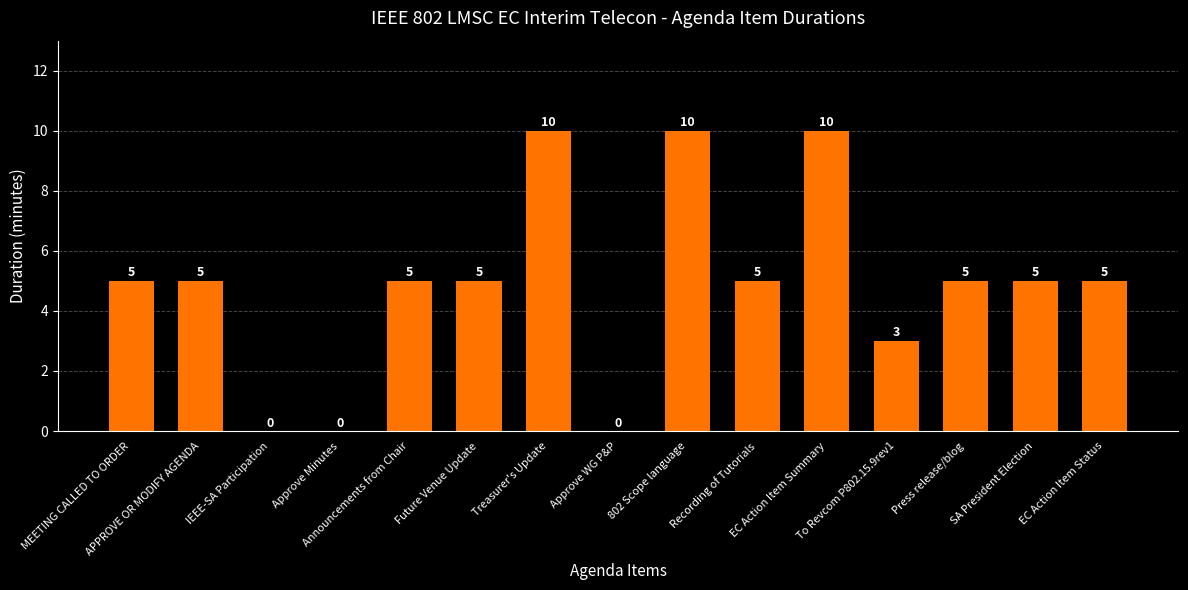

What is the maximum value shown in the chart?

10